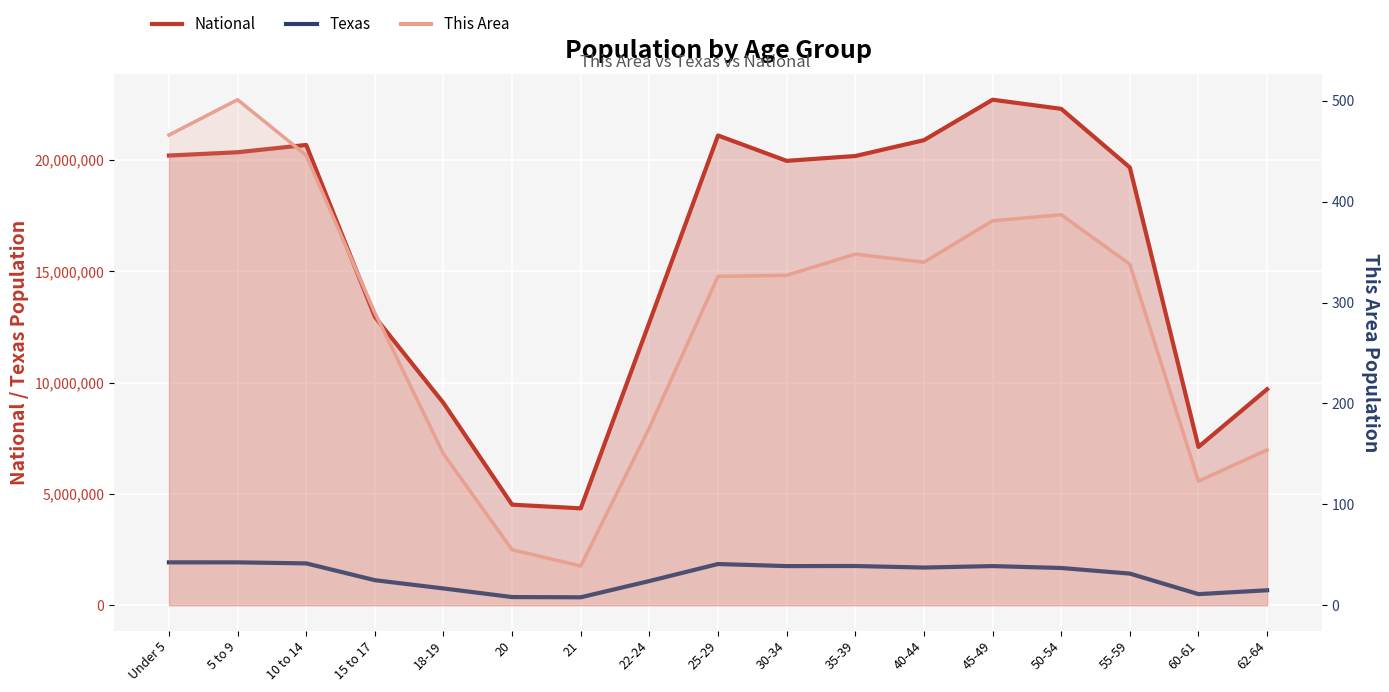

How many interior local peaks does the Texas series have?

3